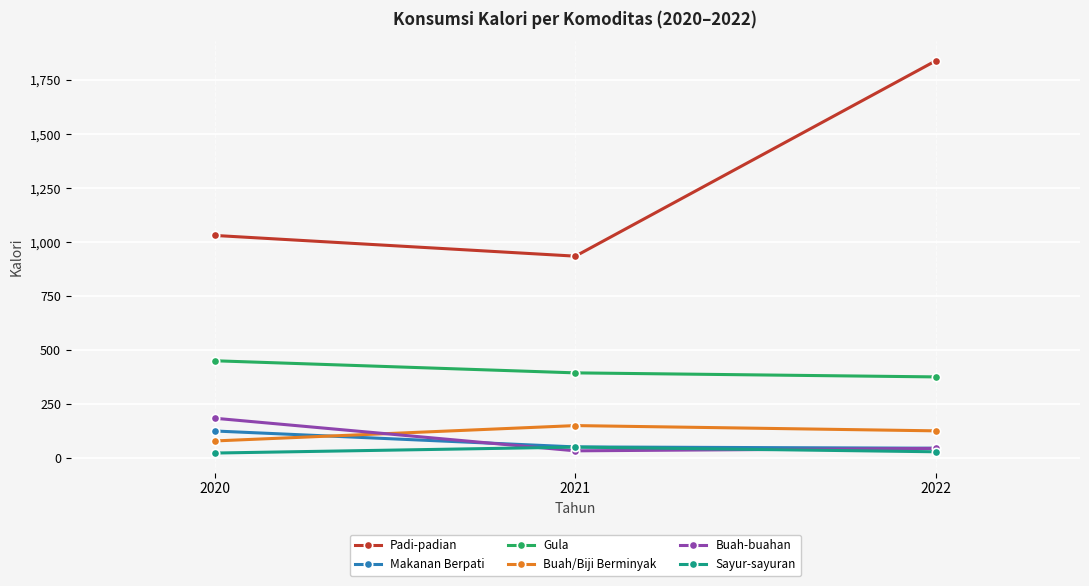

What is the sum of the Padi-padian values at 2022 and 2021?

2774.6